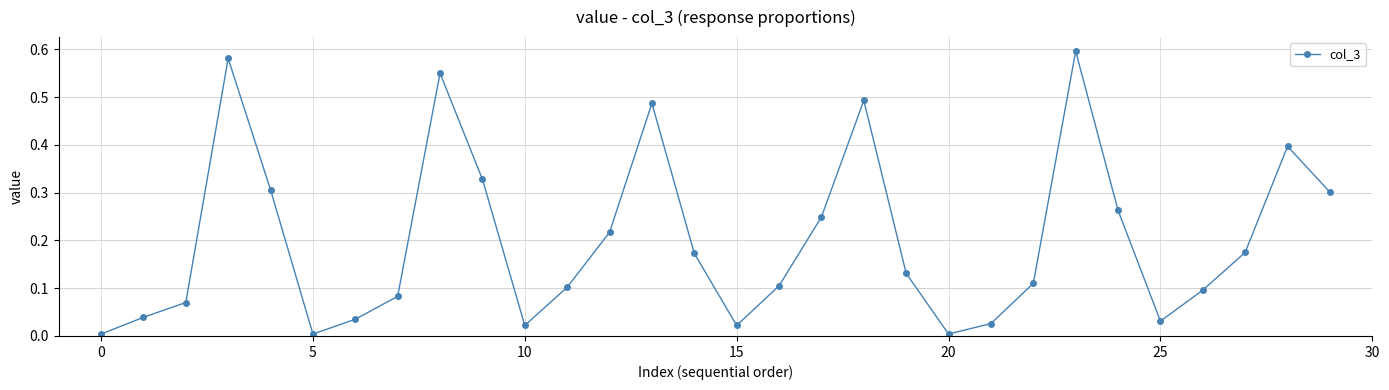

How many categories are shown in the chart?

30